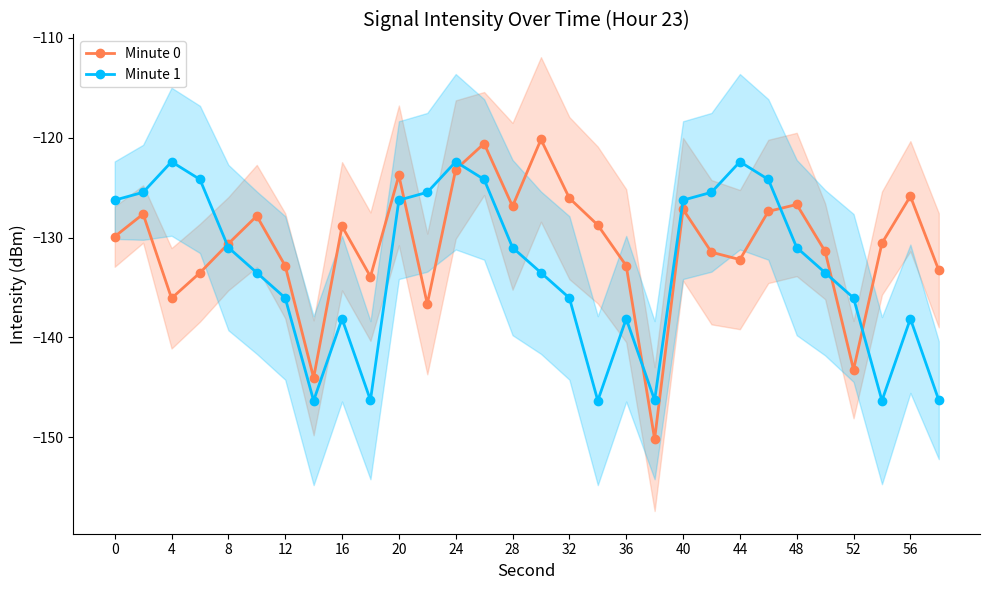

The value of Minute 0 at 20 is -180.2. True or false?

False